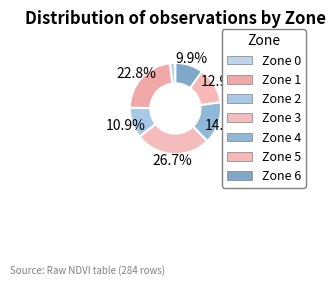

To the nearest percent, what percentage of the pie is Zone 3?

27%